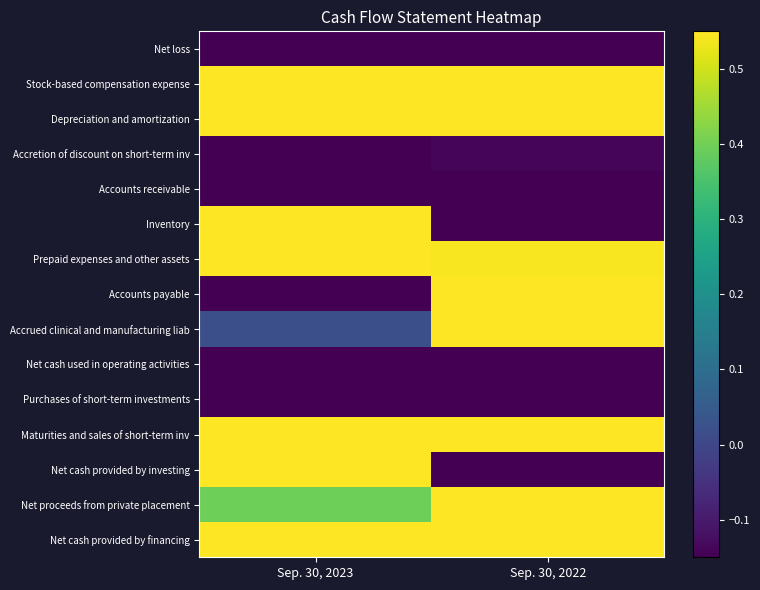

Reading left to right, list all the values displayed in this chart.

Net loss: Sep. 30, 2023=-0.6	Sep. 30, 2022=-1.0
Stock-based compensation expense: Sep. 30, 2023=0.9	Sep. 30, 2022=1.0
Depreciation and amortization: Sep. 30, 2023=1.0	Sep. 30, 2022=1.0
Accretion of discount on short-term inv: Sep. 30, 2023=-1.0	Sep. 30, 2022=-0.1
Accounts receivable: Sep. 30, 2023=-1.0	Sep. 30, 2022=-0.6
Inventory: Sep. 30, 2023=1.0	Sep. 30, 2022=-0.3
Prepaid expenses and other assets: Sep. 30, 2023=1.0	Sep. 30, 2022=0.5
Accounts payable: Sep. 30, 2023=-0.5	Sep. 30, 2022=1.0
Accrued clinical and manufacturing liab: Sep. 30, 2023=0.0	Sep. 30, 2022=1.0
Net cash used in operating activities: Sep. 30, 2023=-0.6	Sep. 30, 2022=-1.0
Purchases of short-term investments: Sep. 30, 2023=-0.5	Sep. 30, 2022=-1.0
Maturities and sales of short-term inv: Sep. 30, 2023=0.8	Sep. 30, 2022=1.0
Net cash provided by investing: Sep. 30, 2023=1.0	Sep. 30, 2022=-0.2
Net proceeds from private placement: Sep. 30, 2023=0.4	Sep. 30, 2022=1.0
Net cash provided by financing: Sep. 30, 2023=0.7	Sep. 30, 2022=1.0